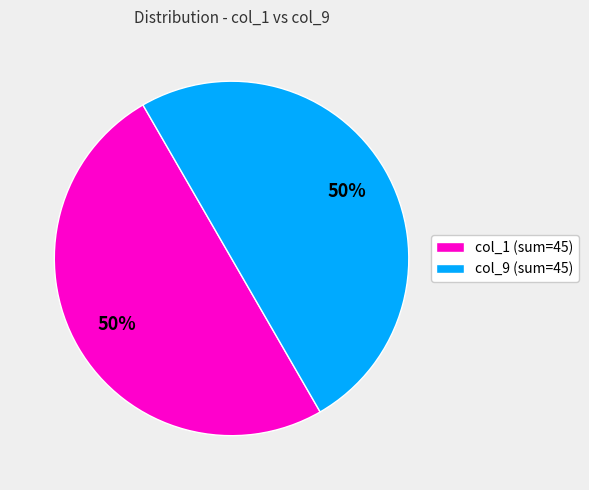

To the nearest percent, what is the average slice percentage?

50%